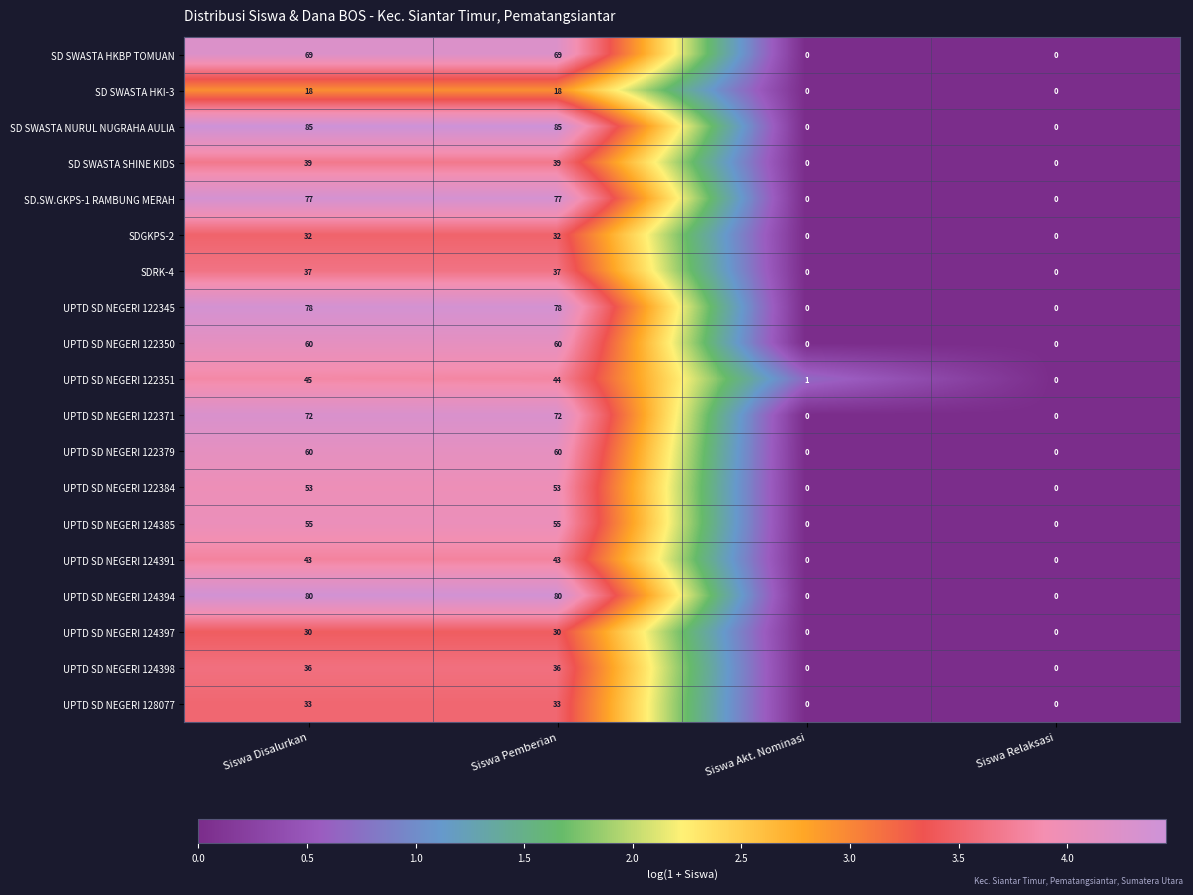

Which series has the largest total across all categories?

SD SWASTA NURUL NUGRAHA AULIA